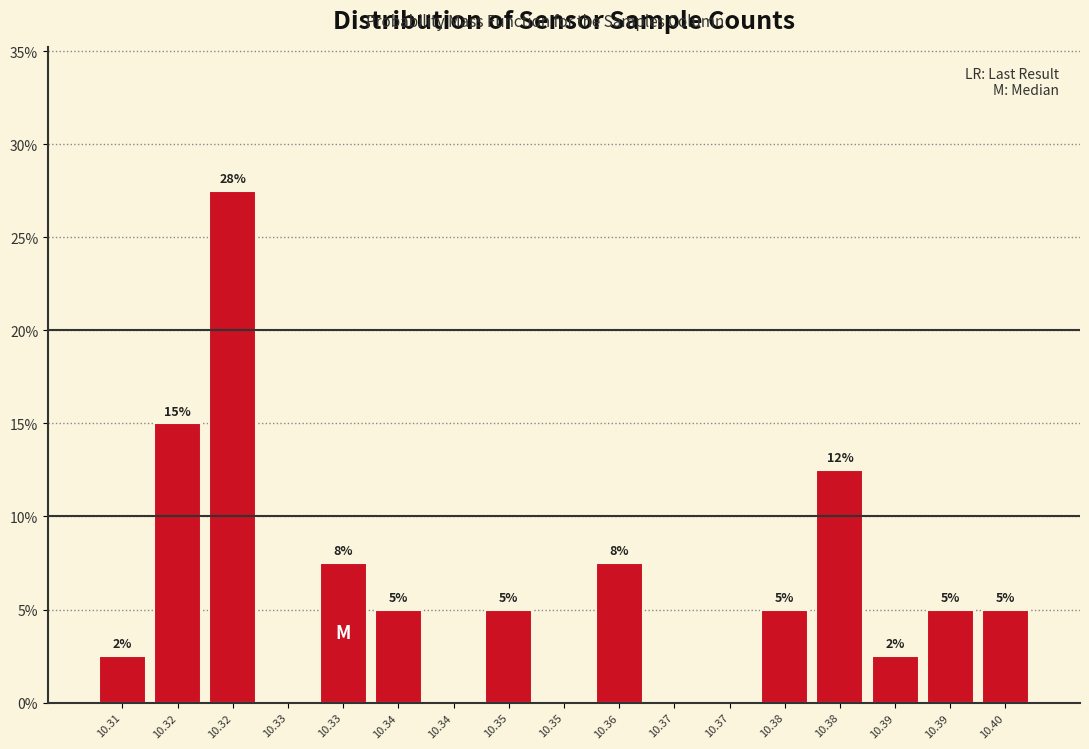

How many data points does each series have?

17